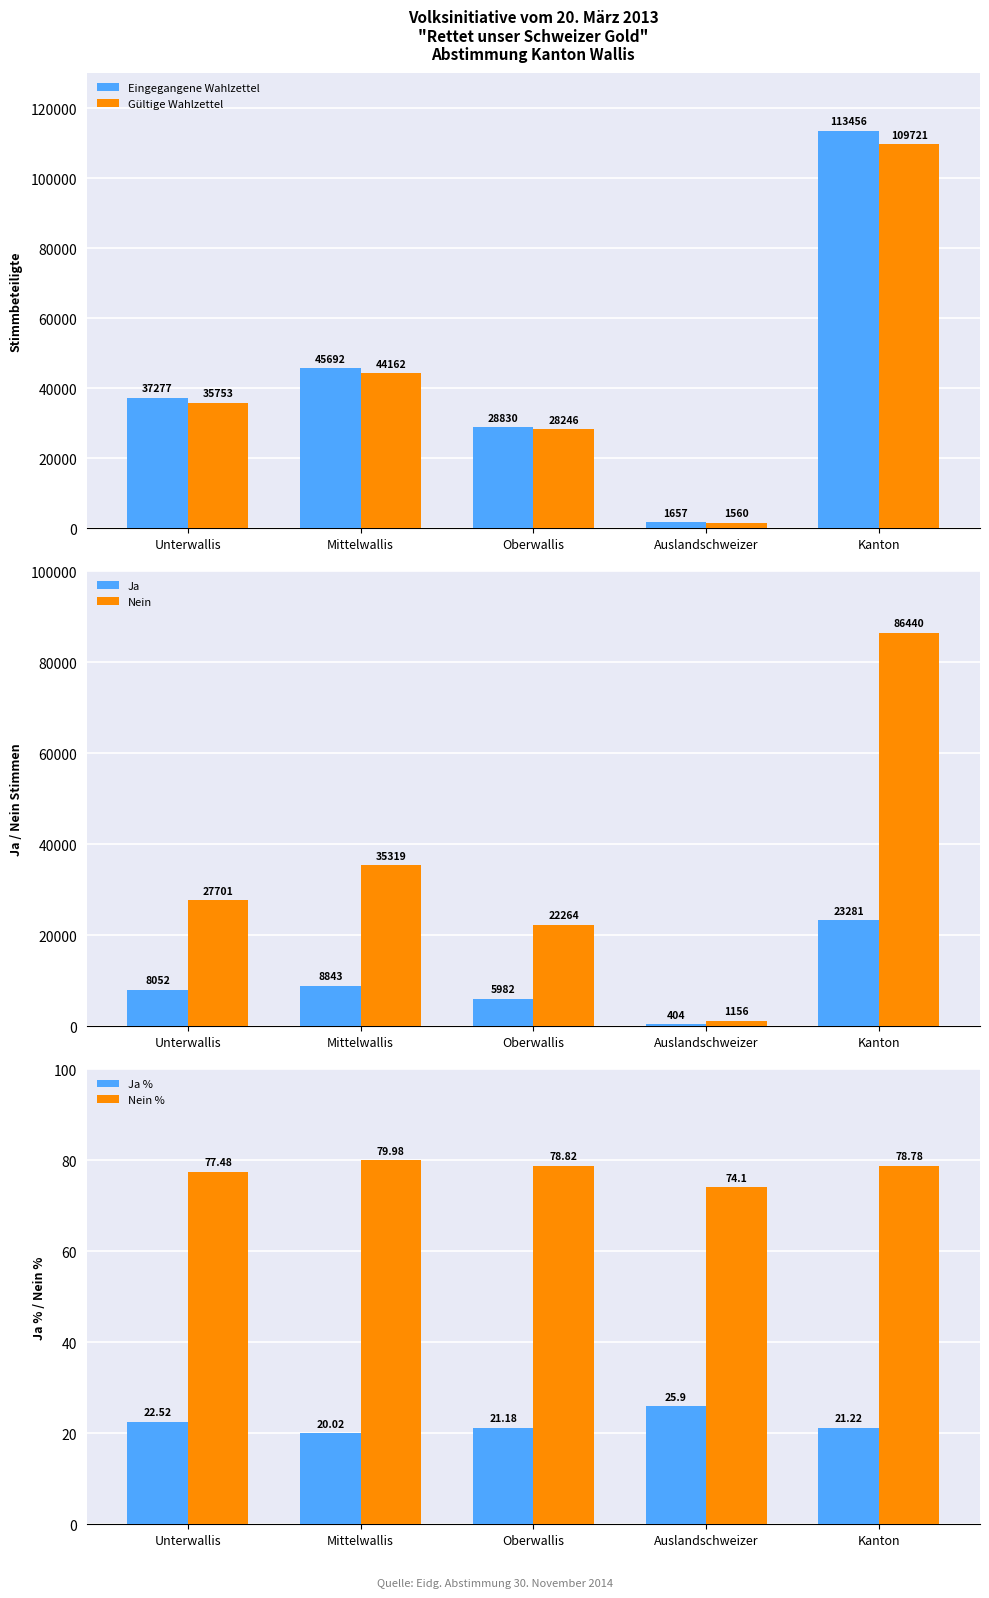

How many bars are there in each group?

6